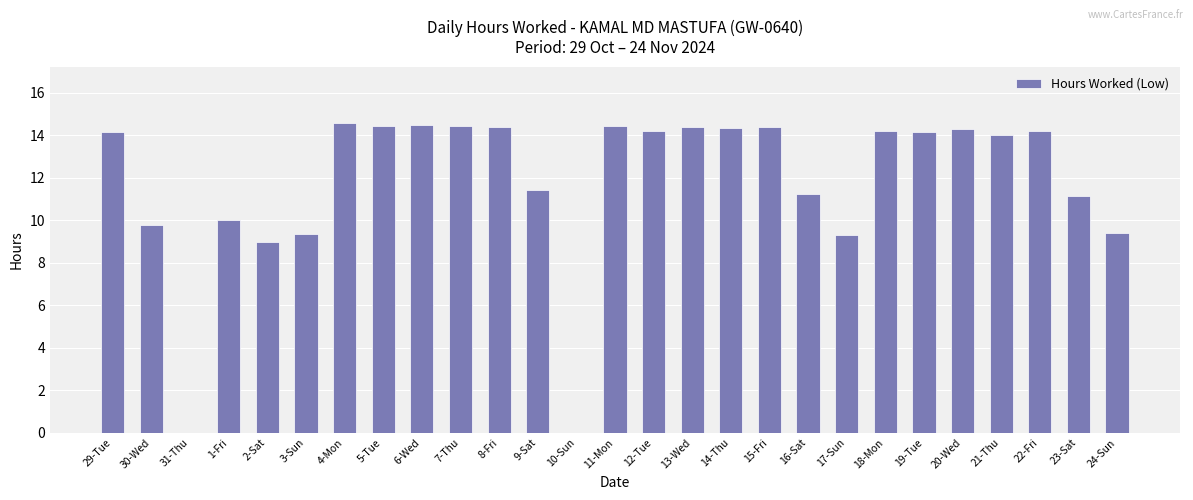

What is the change in value from 11-Mon to 21-Thu?

-0.4